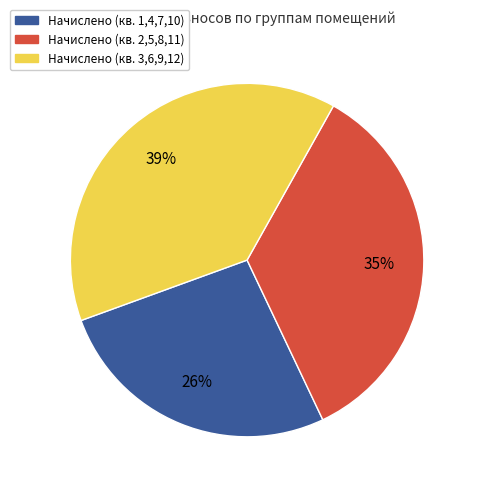

To the nearest percent, what is the average slice percentage?

33%